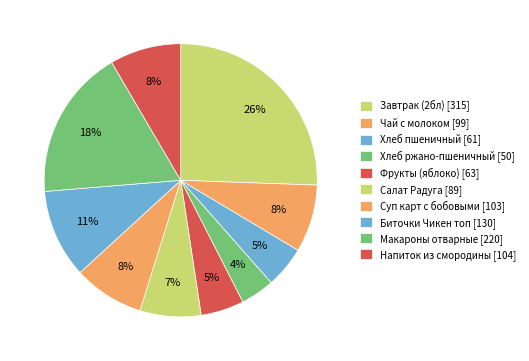

Rank the categories by value from highest to lowest.

Завтрак (2бл), Макароны отварные, Биточки Чикен топ, Напиток из смородины, Суп карт с бобовыми, Чай с молоком, Салат Радуга, Фрукты (яблоко), Хлеб пшеничный, Хлеб ржано-пшеничный